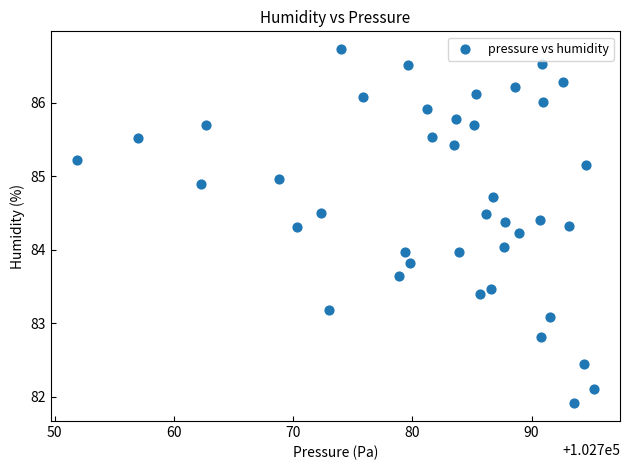

What is the range of Y values (max minus min)?

4.8